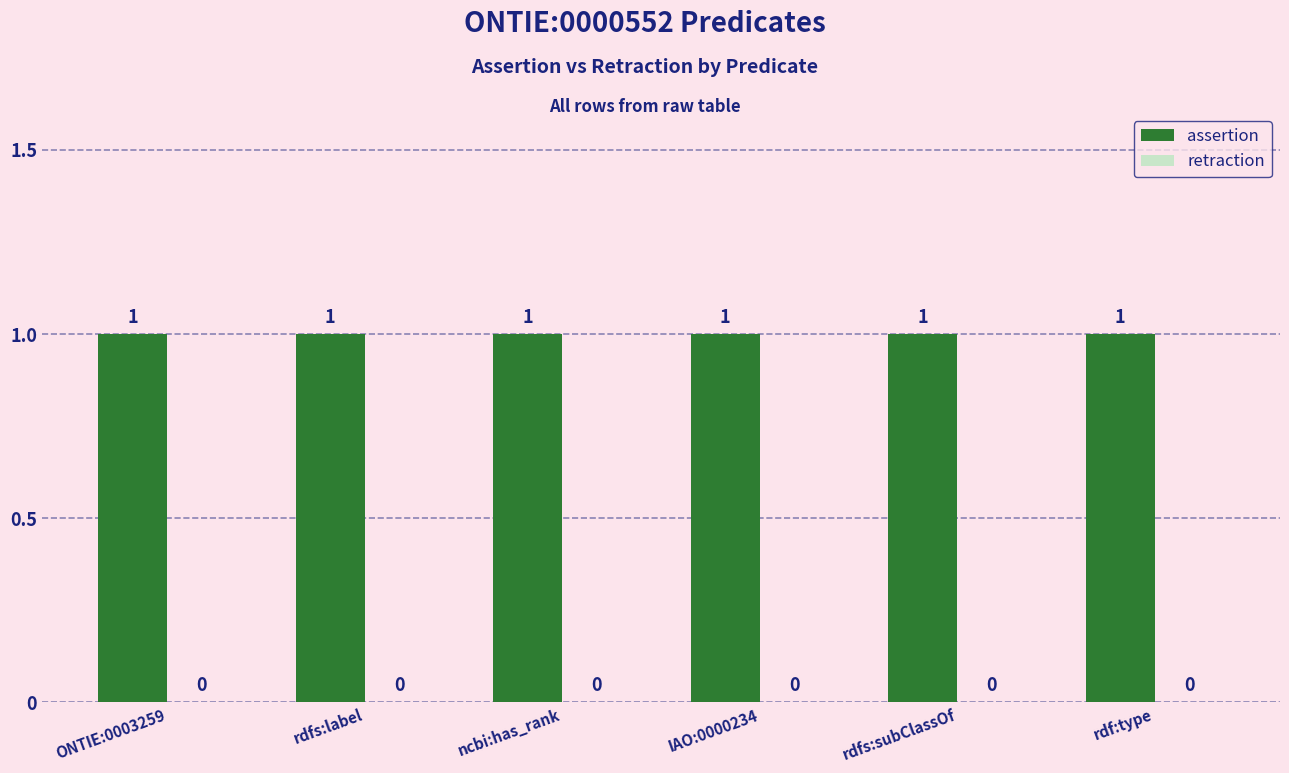

Is the value of retraction at rdfs:label greater than the value of assertion at rdfs:subClassOf?

No